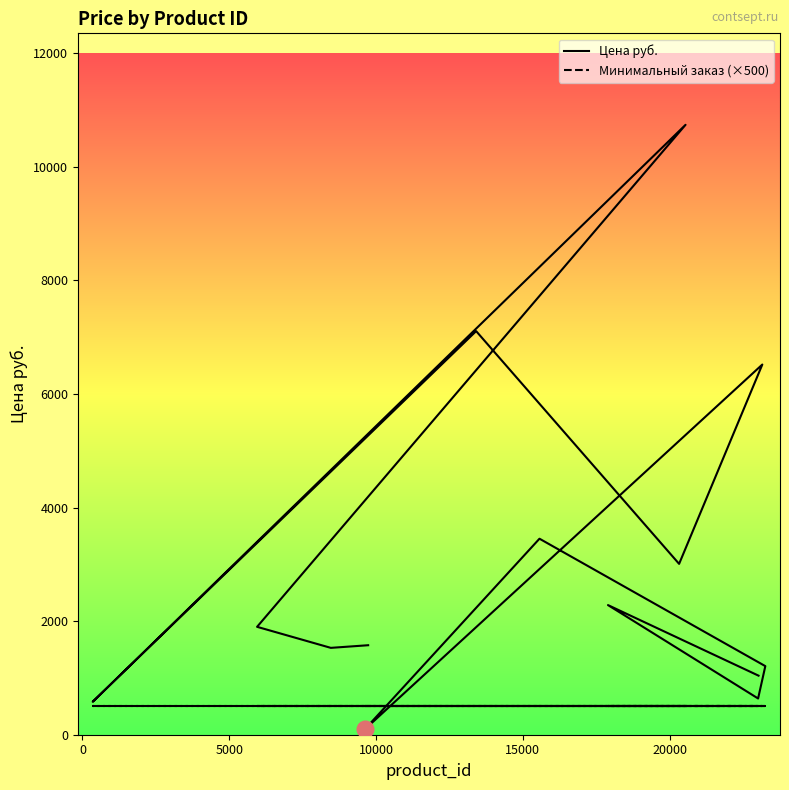

True or false: Минимальный заказ (×500) has more than 0 interior local peaks.

False